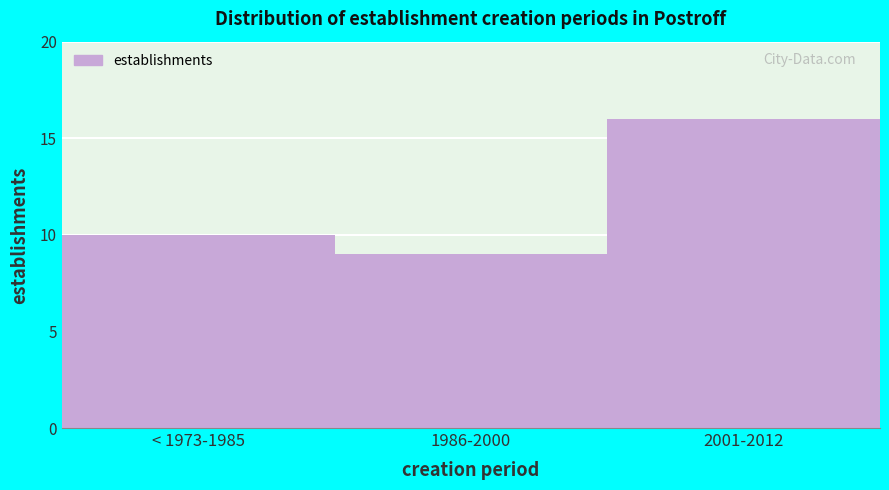

Reading left to right, extract all data points from this chart.

10	9	16